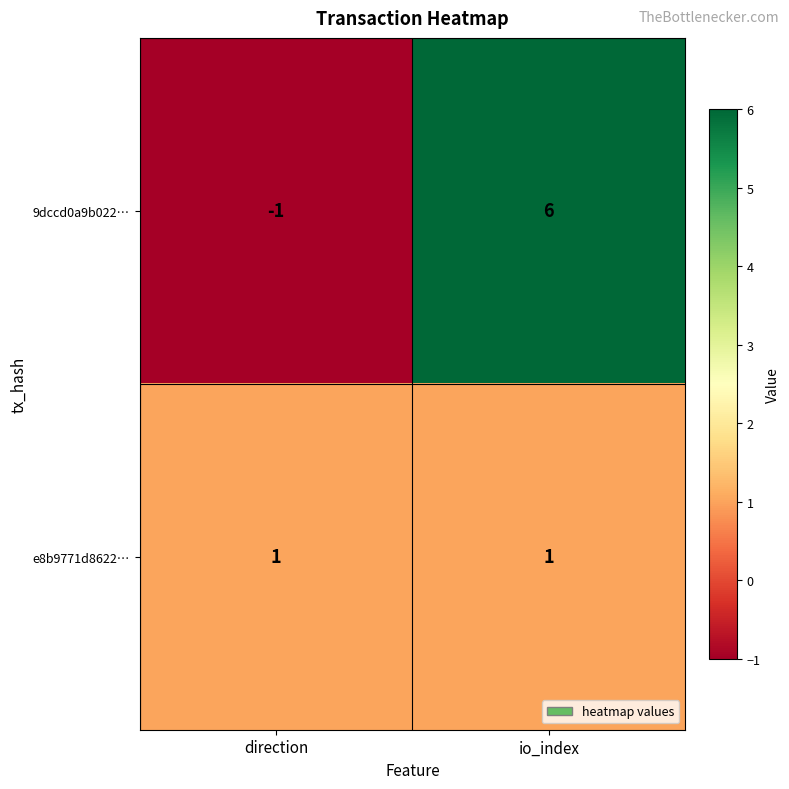

Which series has the largest total across all categories?

9dccd0a9b022…